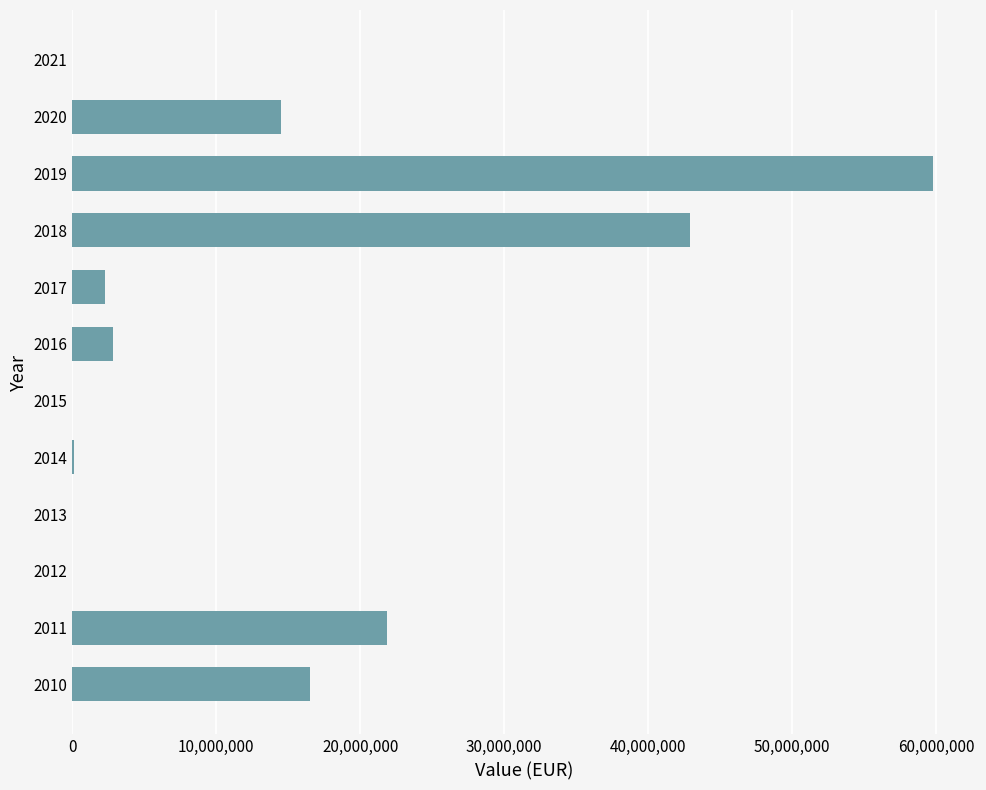

Is it true that the value at 2020 is 4633793?

False